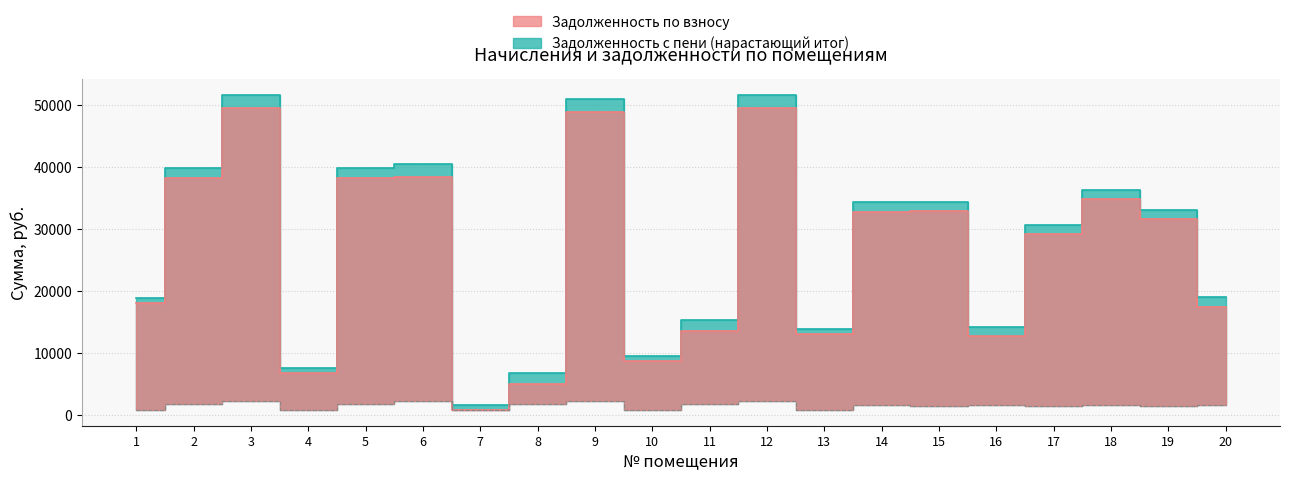

What is the spread (max minus min) of values at 7?

816.0